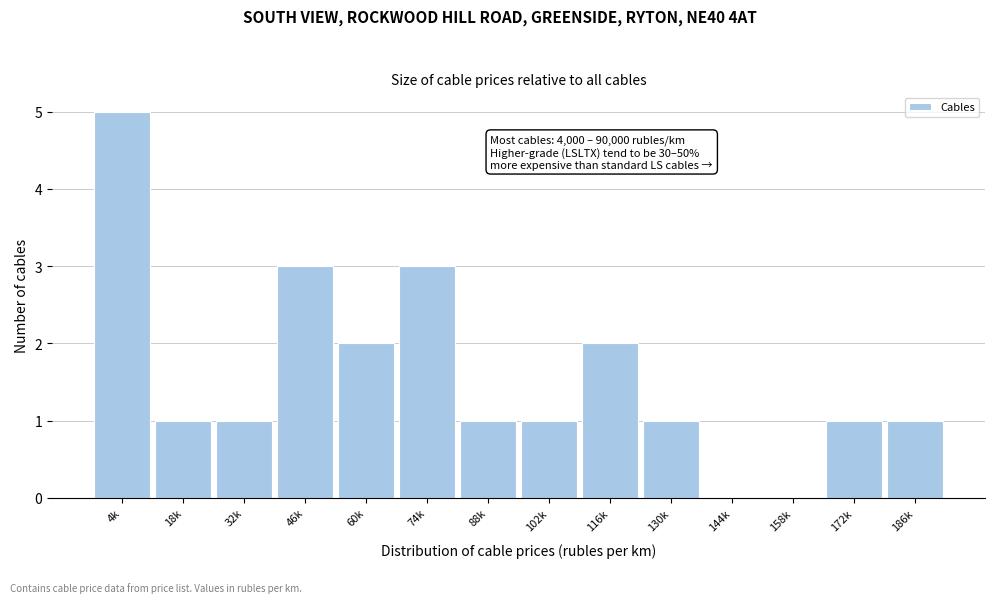

Reading left to right, transcribe all the data shown in this chart.

4k=5	18k=1	32k=1	46k=3	60k=2	74k=3	88k=1	102k=1	116k=2	130k=1	144k=0	158k=0	172k=1	186k=1